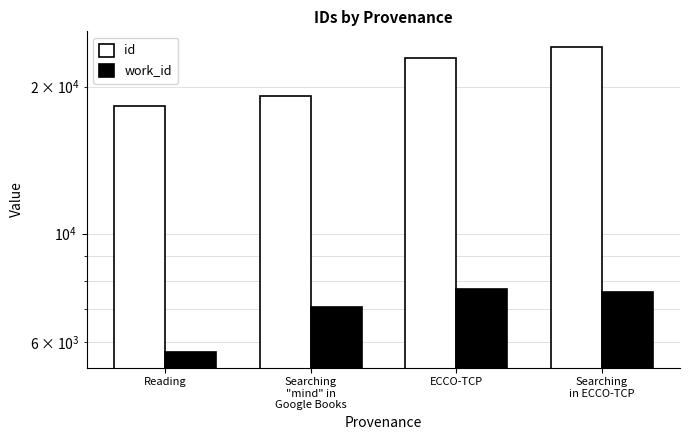

Rank the series by their average value, from highest to lowest.

id, work_id